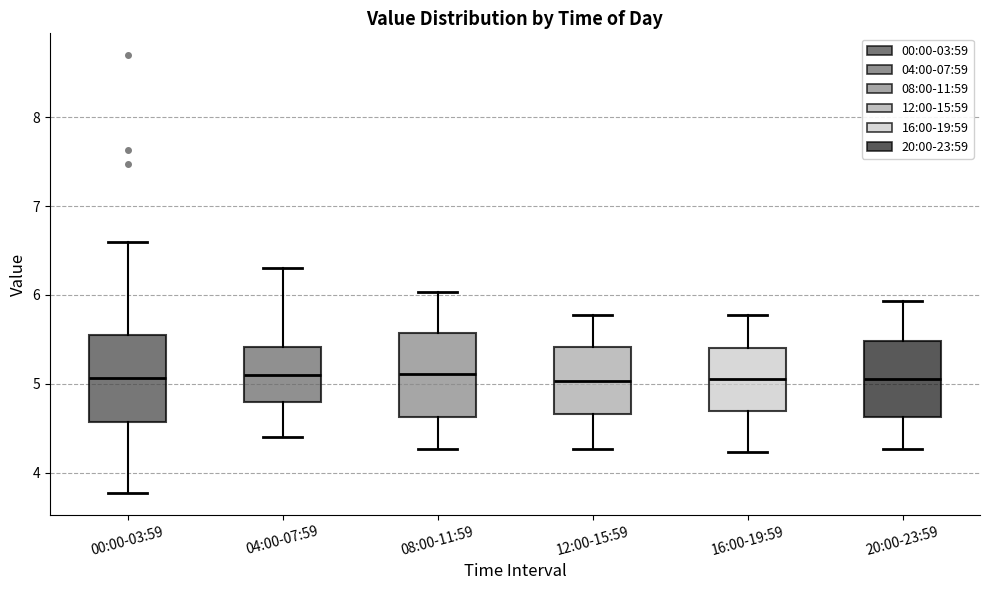

Where does the median line of the box for 04:00-07:59 sit on the y-axis? The values are not printed on the chart, so give them approximately, as read against the axis.

5.1